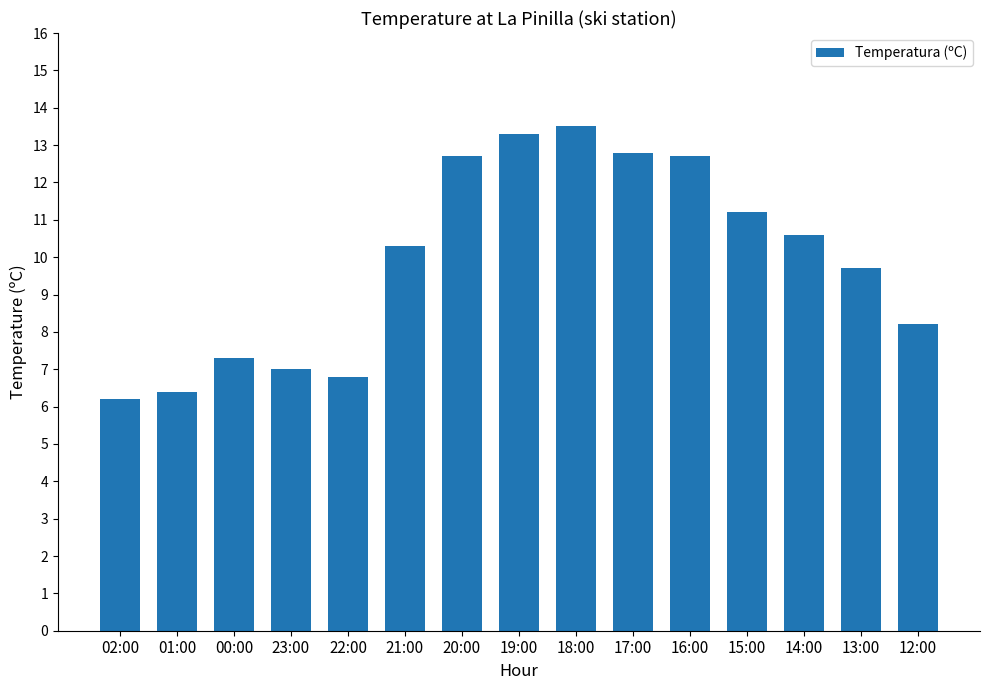

How many values are below 10?

7